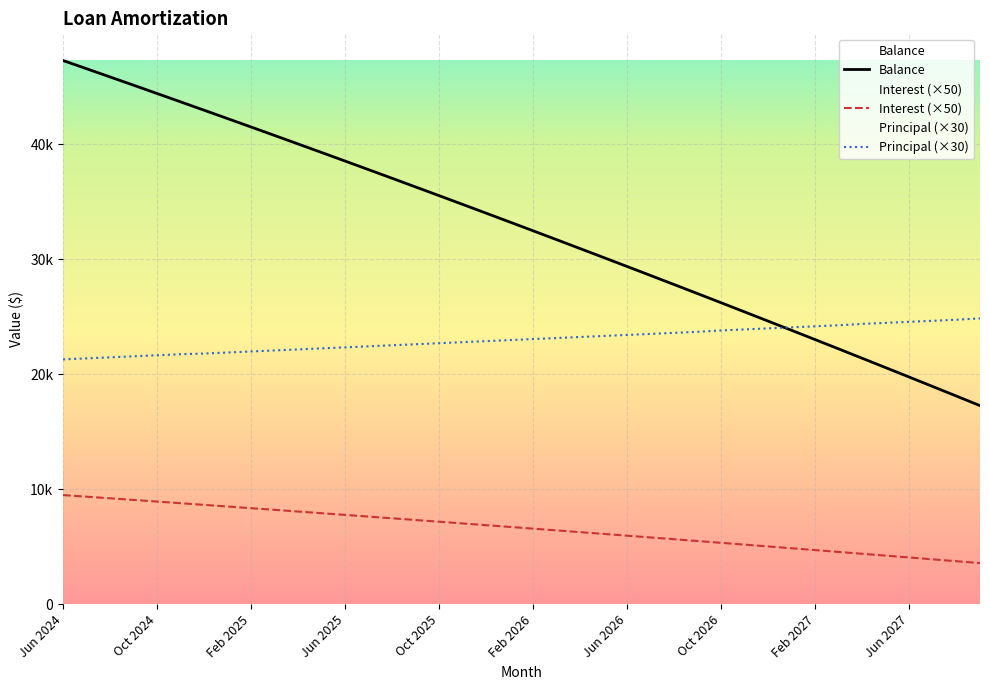

What are all the series names shown in the legend?

Interest, Principal, Balance